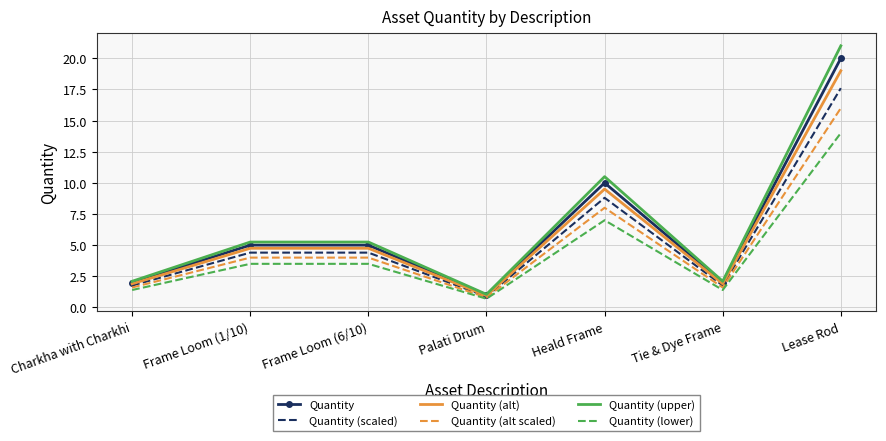

What is the difference between the maximum and second lowest values in the Quantity (lower) series?

12.6